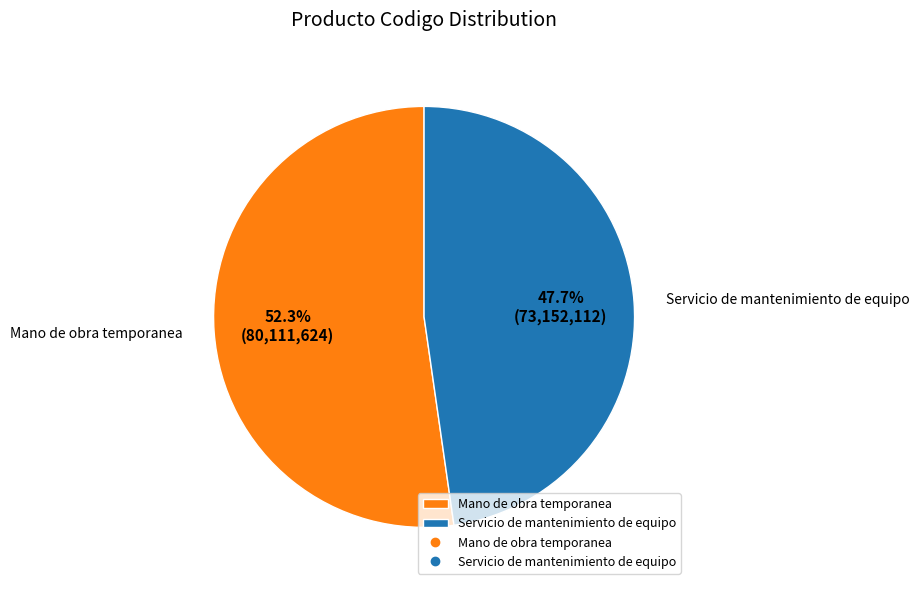

Rank the categories by value from lowest to highest.

Servicio de mantenimiento de equipo, Mano de obra temporanea